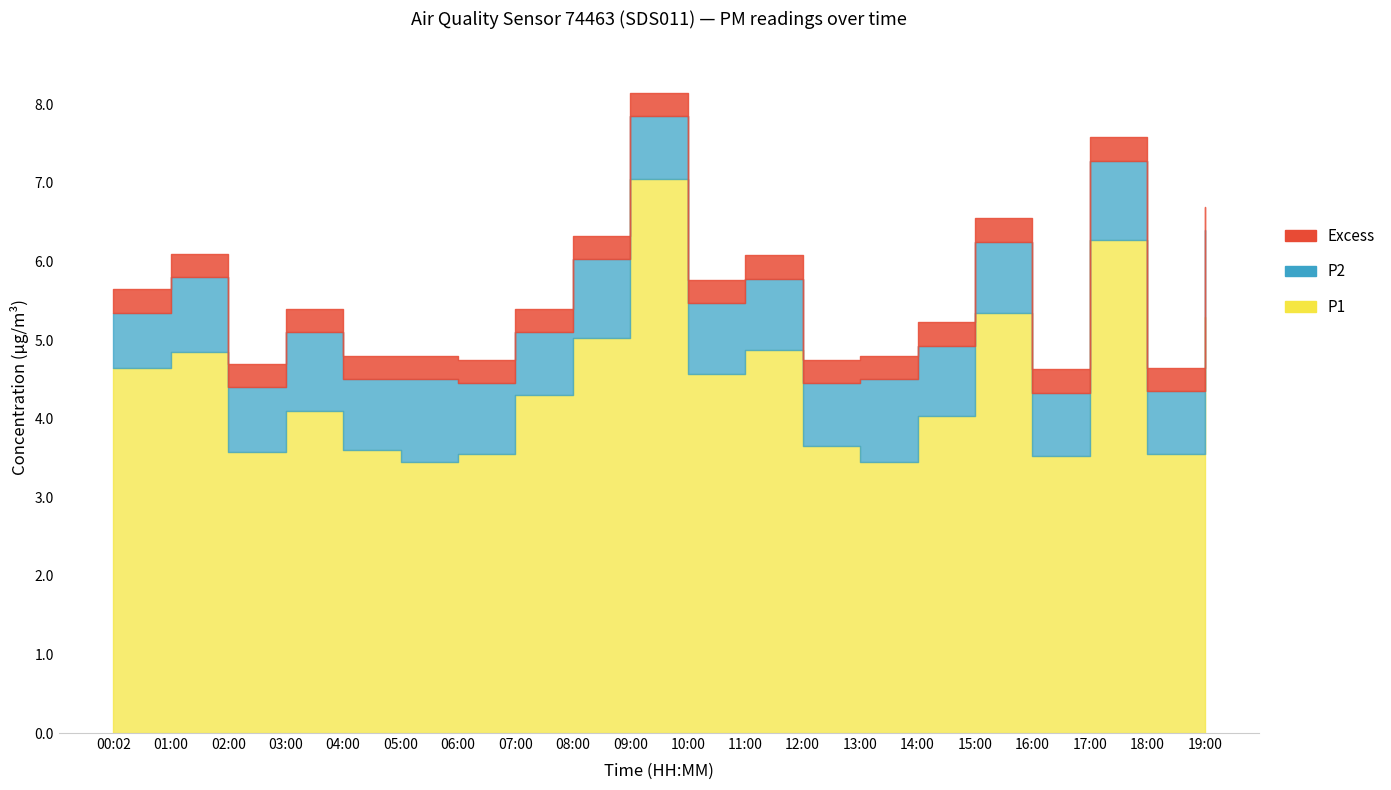

Which series has the largest total across all categories?

P1